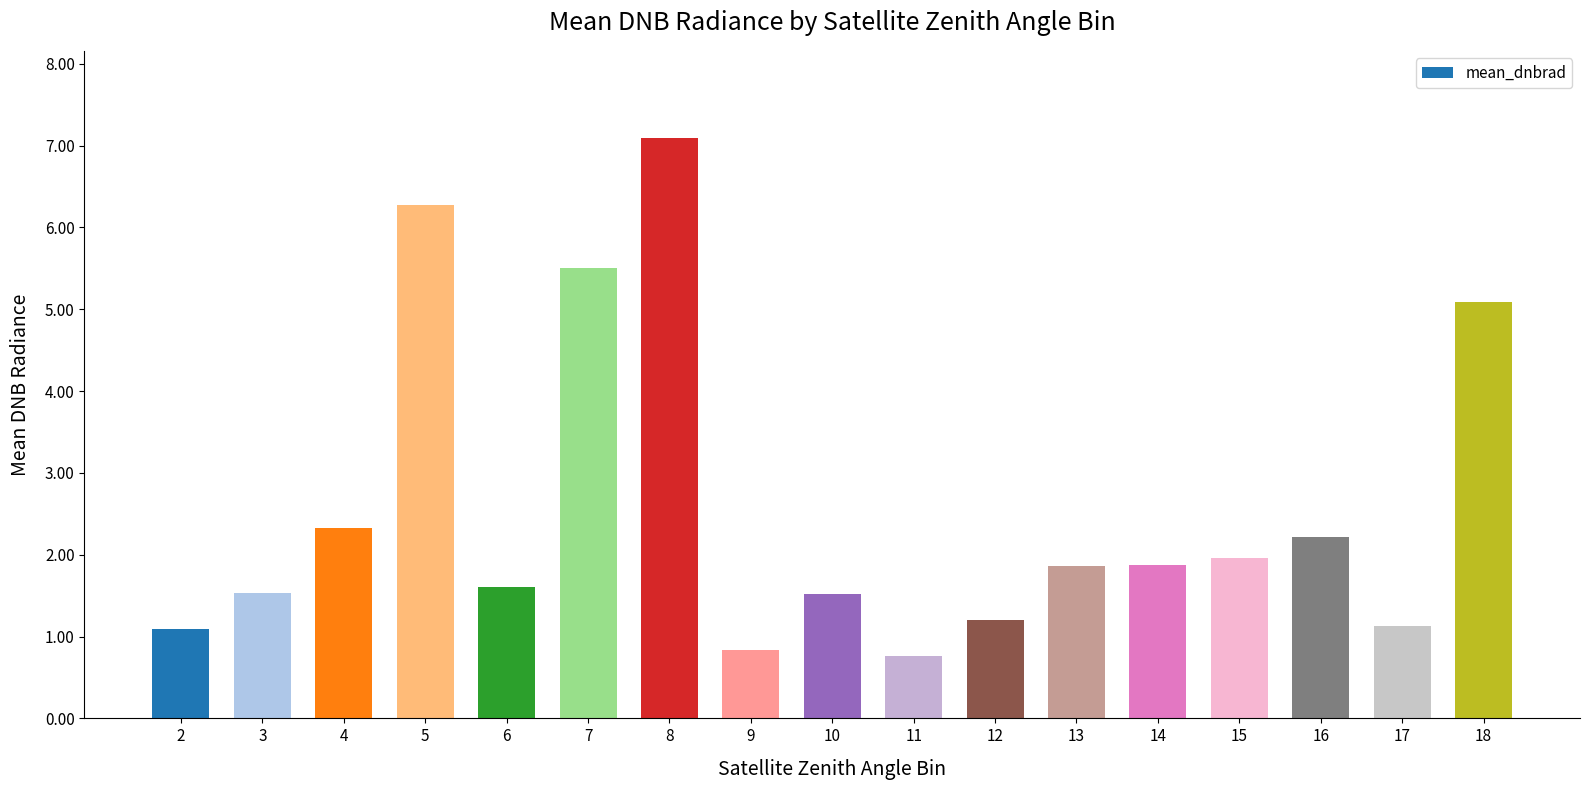

Is it true that the value at 8 is 4.3?

False